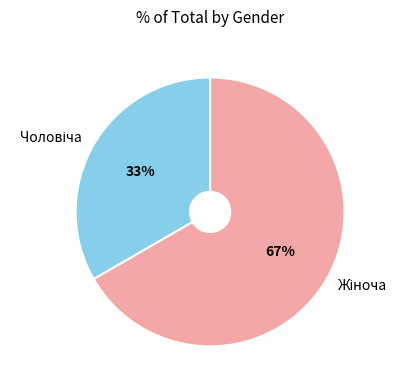

How many slices are in this pie chart?

2